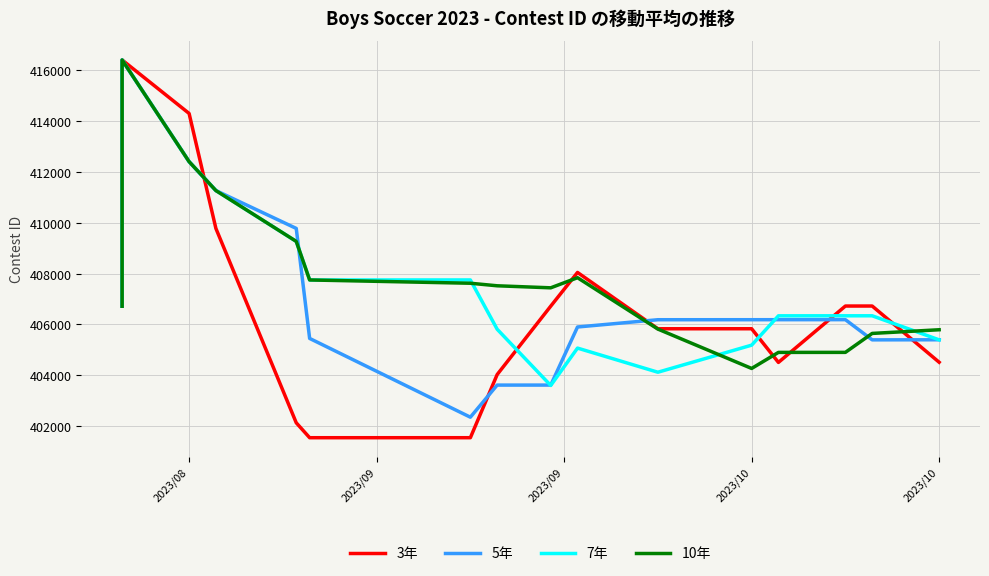

Which series has the largest total across all categories?

10年